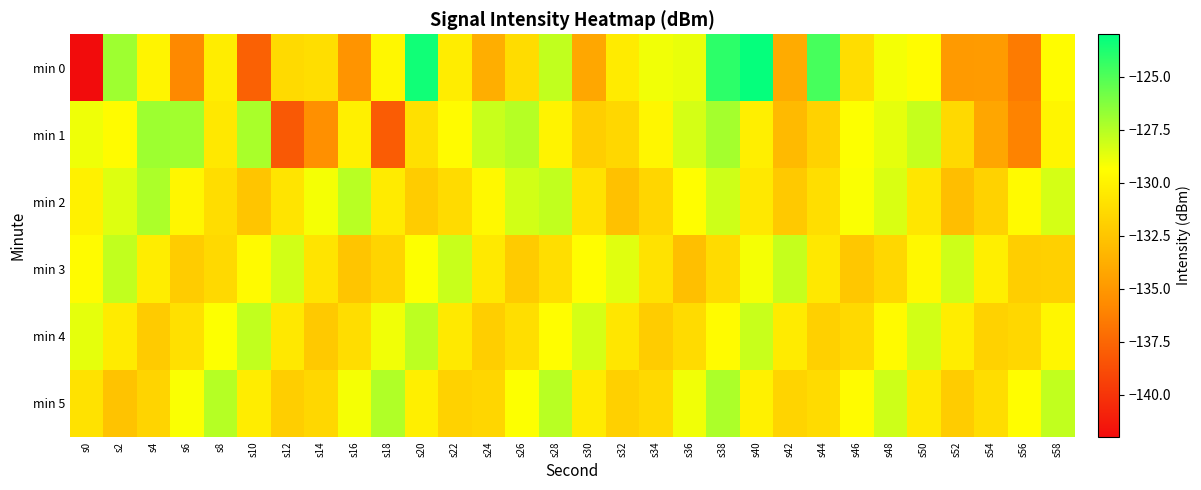

Which has a higher value, s18 or s24?

s18